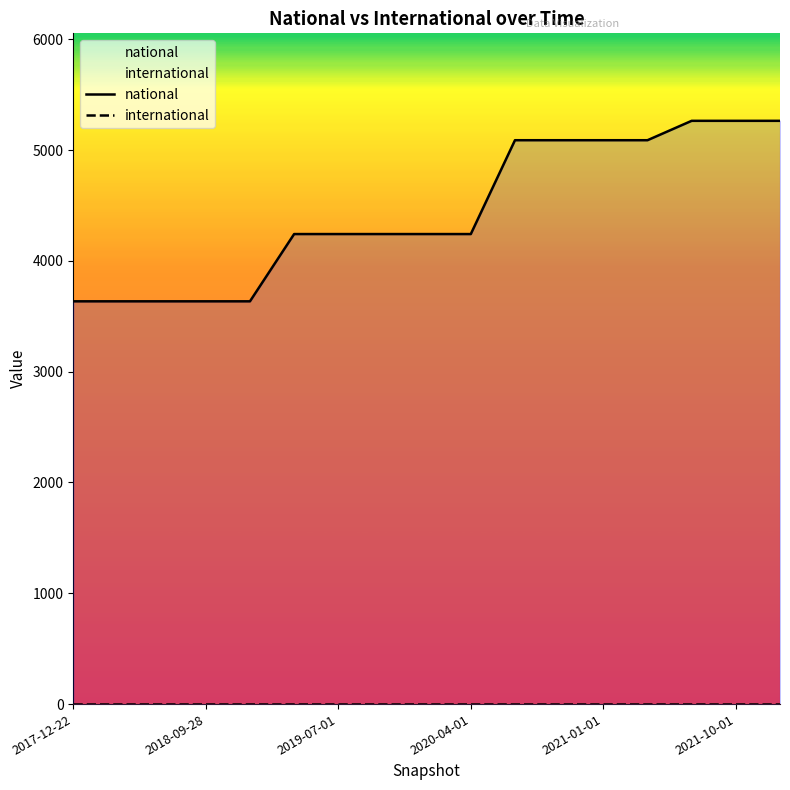

Does the chart display data point markers on the line(s)?

No